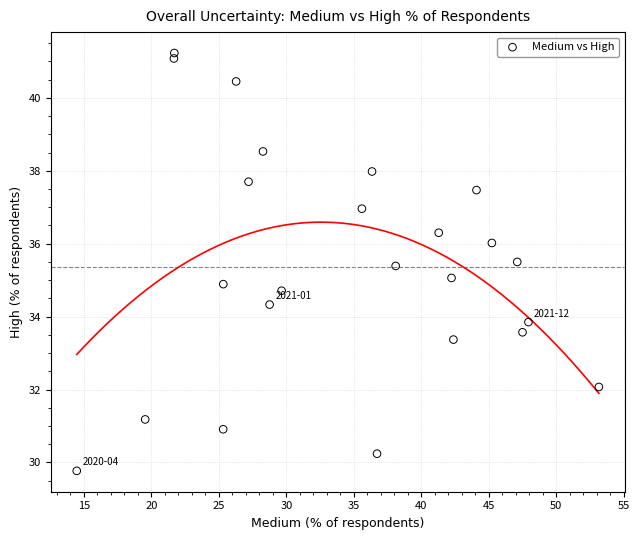

What is the range of Y values (max minus min)?

11.5